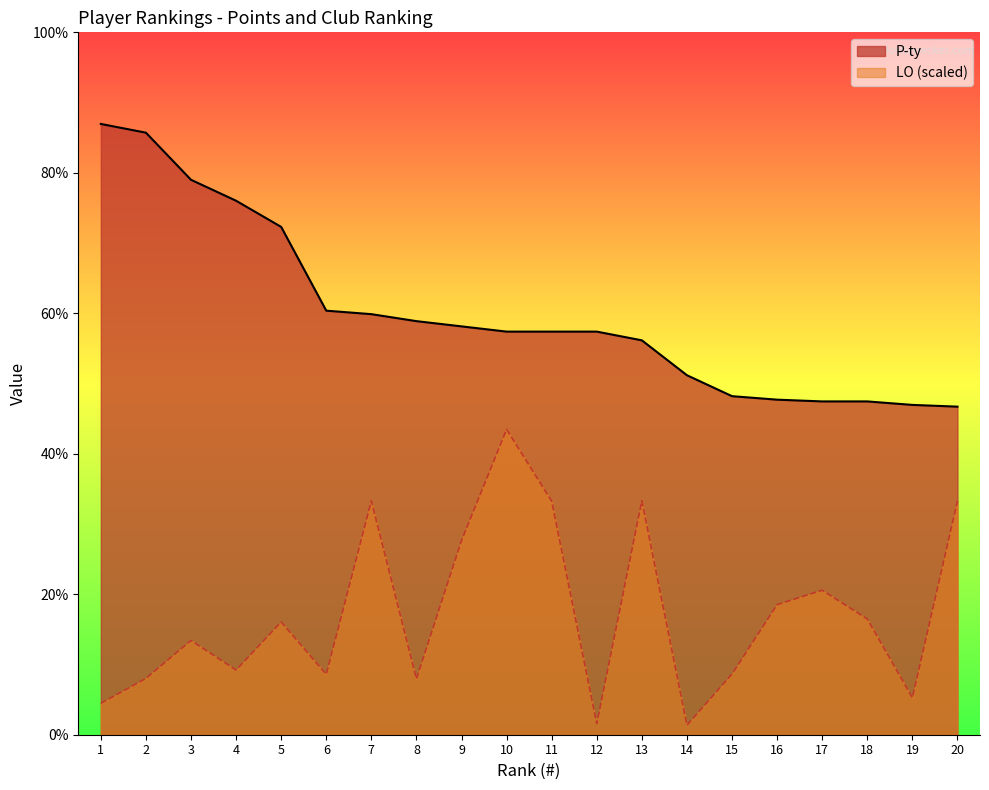

Reading left to right, transcribe all the data shown in this chart.

P-ty: 350.0	345.0	318.0	306.0	291.0	243.0	241.0	237.0	234.0	231.0	231.0	231.0	226.0	206.0	194.0	192.0	191.0	191.0	189.0	188.0
LO: 18.0	32.3	54.0	37.1	64.6	34.6	134.0	32.0	111.3	175.0	133.9	6.3	134.1	5.5	34.8	74.6	82.8	66.3	21.2	133.9